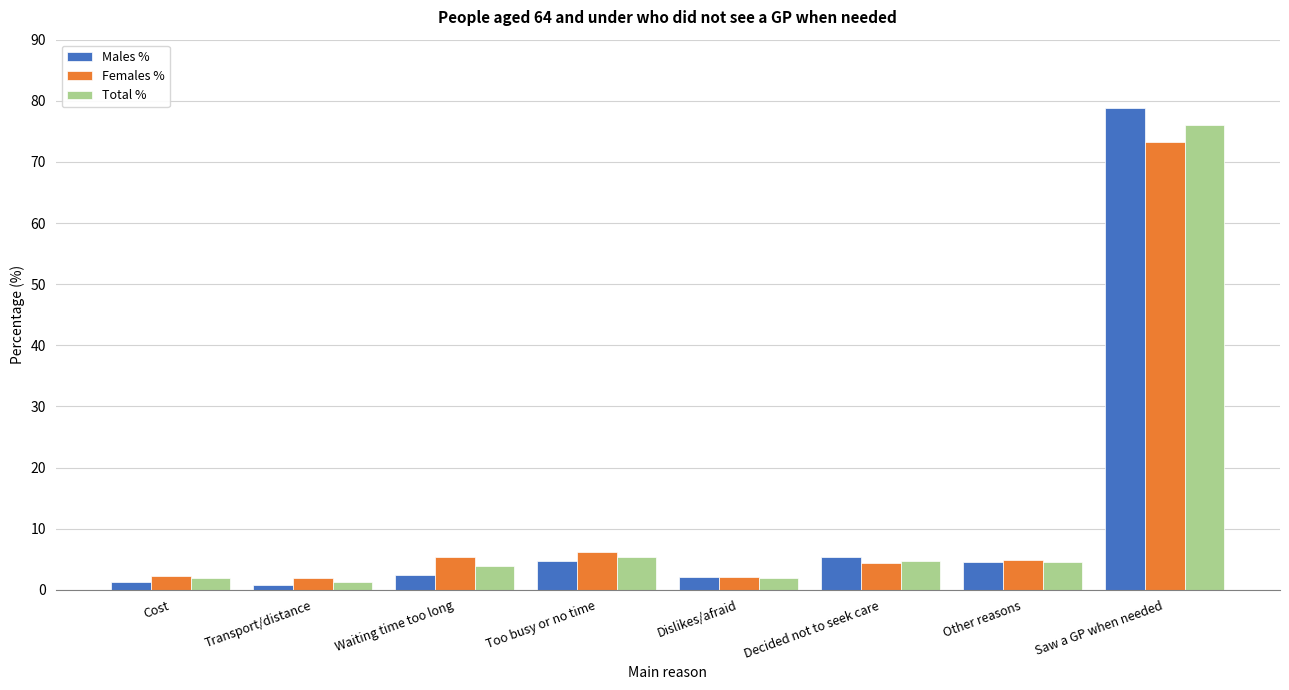

List the series in order of their overall mean, highest first.

Females %, Males %, Total %